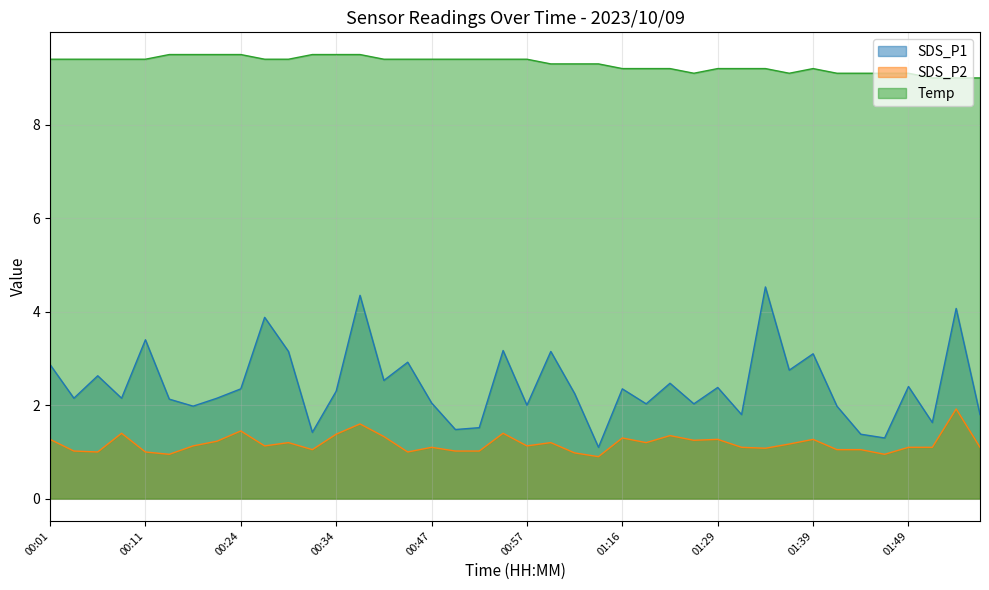

What is the difference between the second highest and second lowest values in the Temp series?

0.5